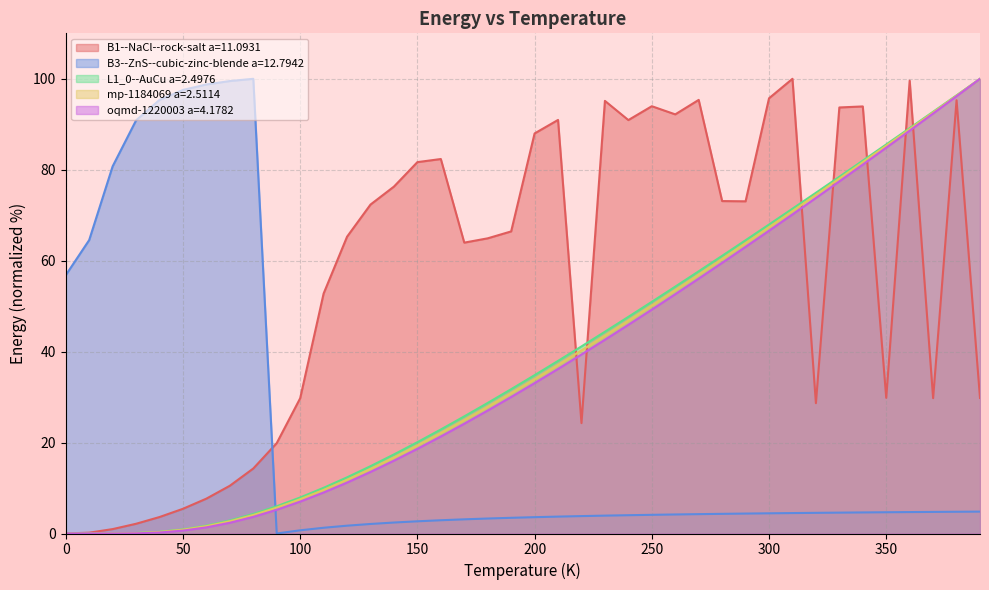

What is the total value across all series at 360.0?

371.0